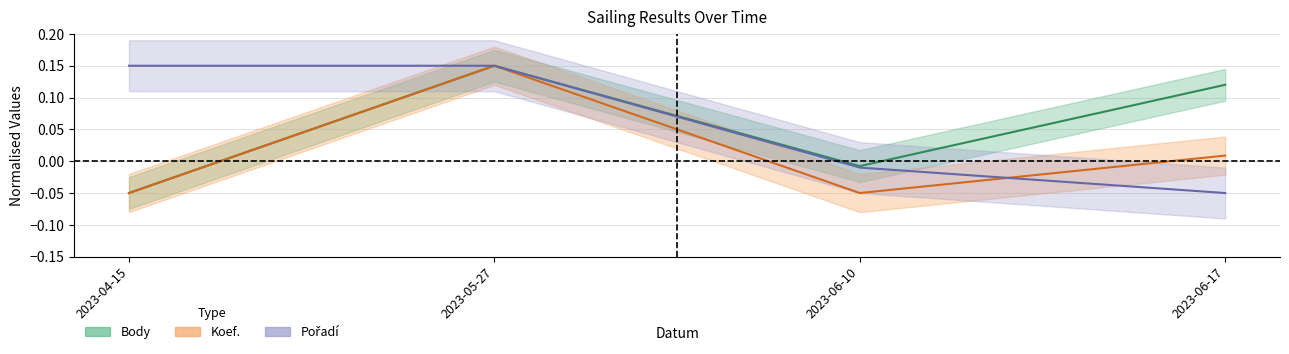

Reading left to right, transcribe all the data shown in this chart.

Body: 2023-04-15=-0.1	2023-05-27=0.2	2023-06-10=-0.0	2023-06-17=0.1
Koef.: 2023-04-15=-0.1	2023-05-27=0.2	2023-06-10=-0.1	2023-06-17=0.0
Pořadí: 2023-04-15=0.2	2023-05-27=0.2	2023-06-10=-0.0	2023-06-17=-0.1